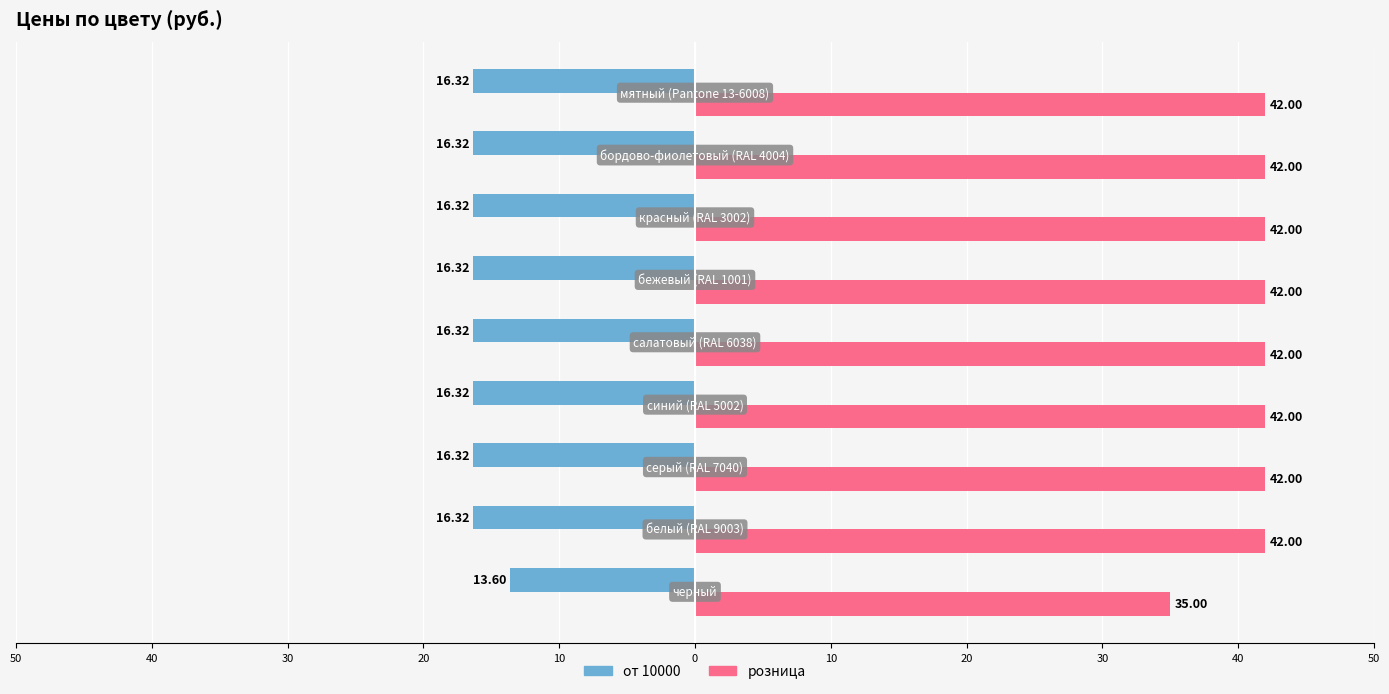

What are all the series names shown in the legend?

от 10000, розница